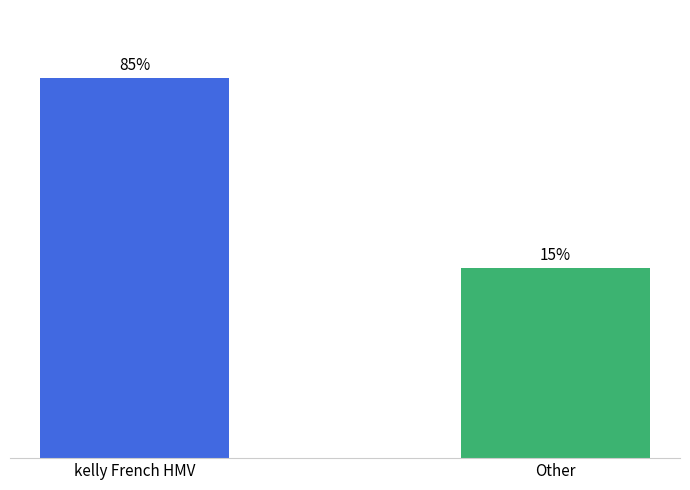

Where is the data nearest to the value 33?

kelly French HMV